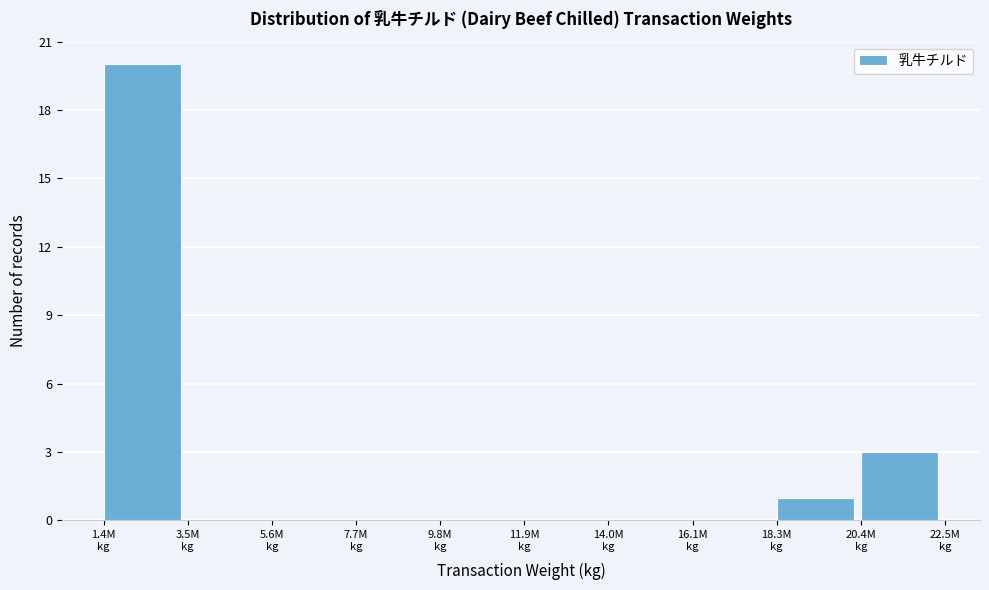

What is the greatest value displayed?

20